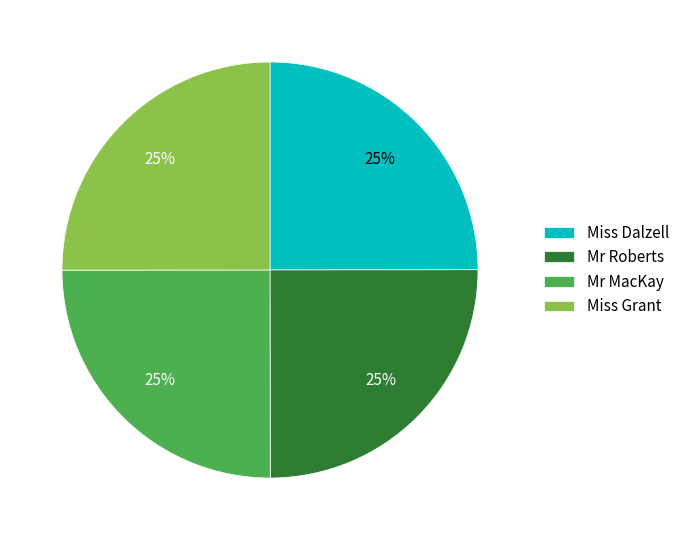

To the nearest percent, what is the combined percentage of Miss Dalzell and Miss Grant?

50%